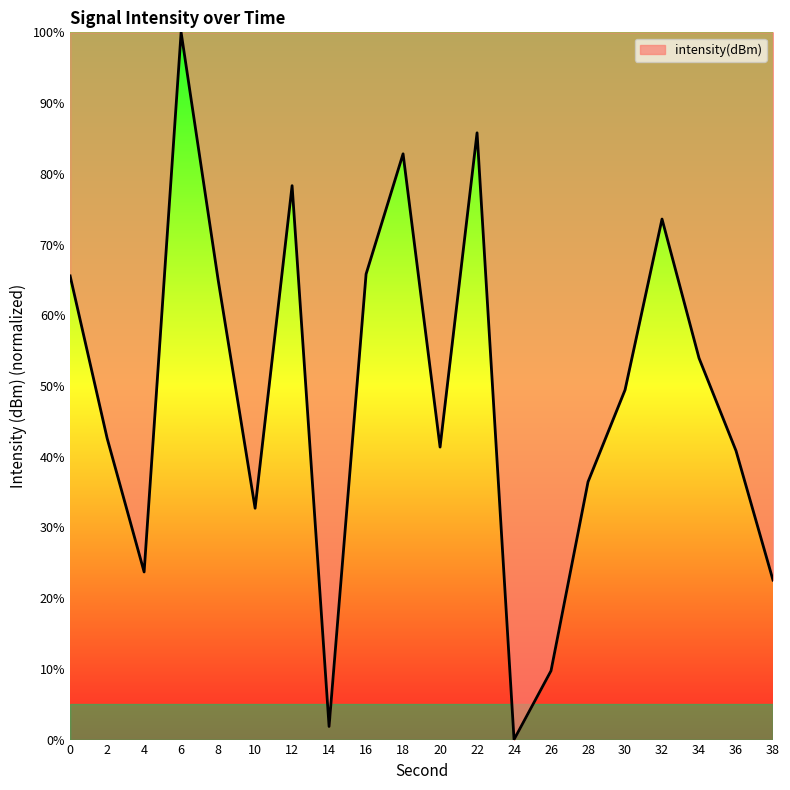

What is the greatest value displayed?

100.0